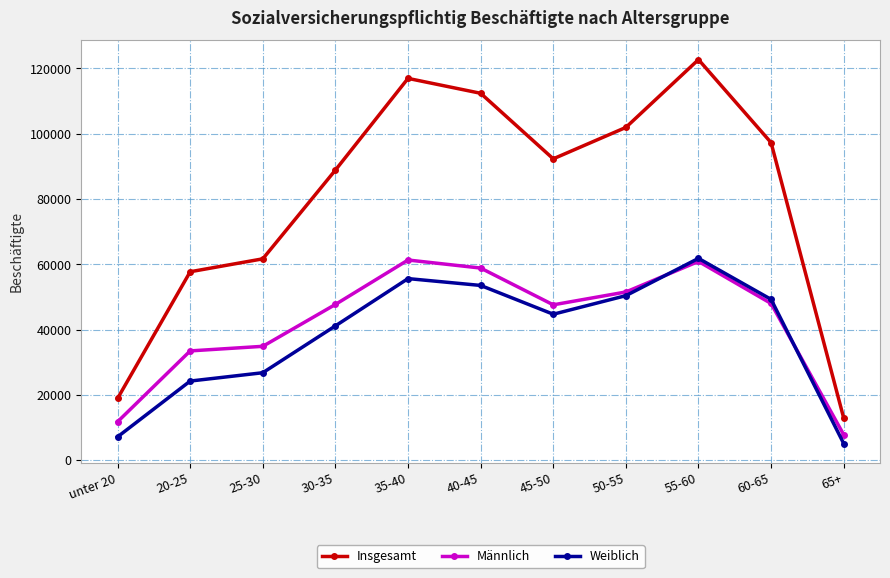

Where is the first local maximum for Weiblich?

35-40